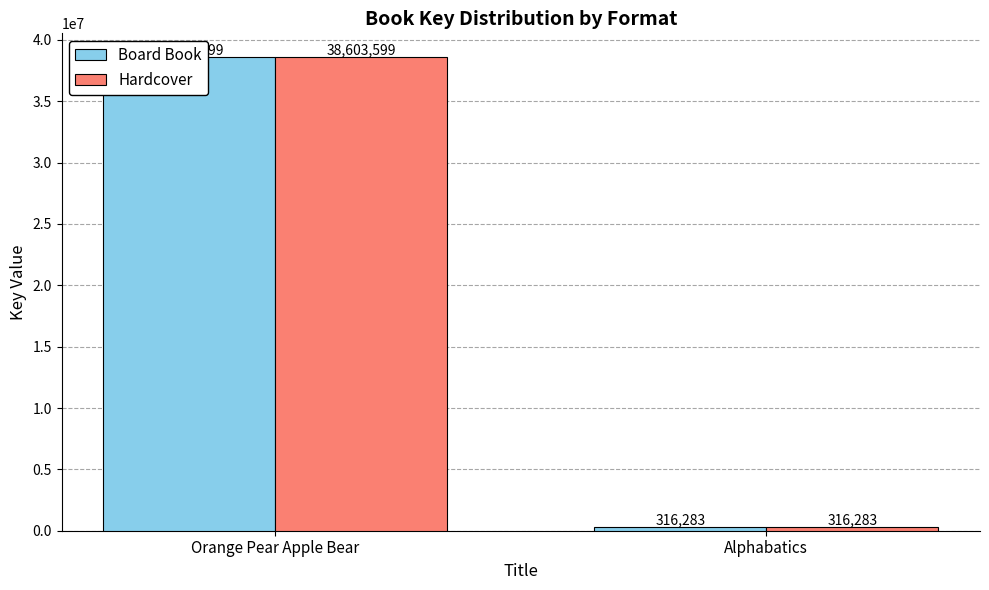

What is the average value of the Hardcover series?

19459941